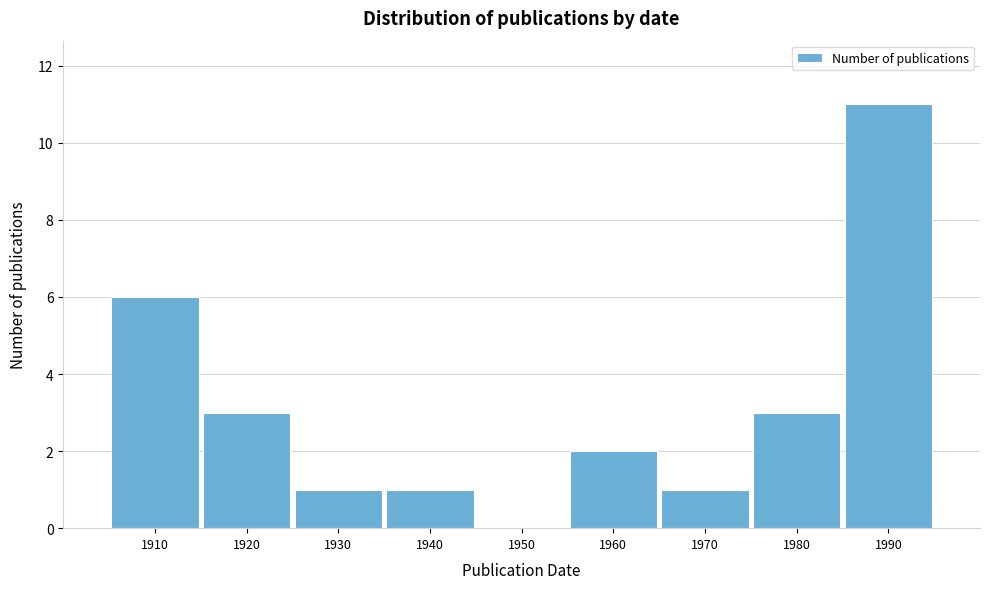

Reading left to right, transcribe all the data shown in this chart.

1910=6	1920=3	1930=1	1940=1	1950=0	1960=2	1970=1	1980=3	1990=11